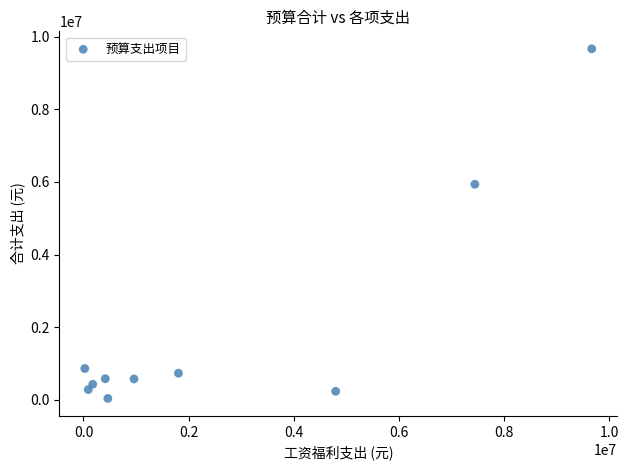

What is the average X value?

2583917.0